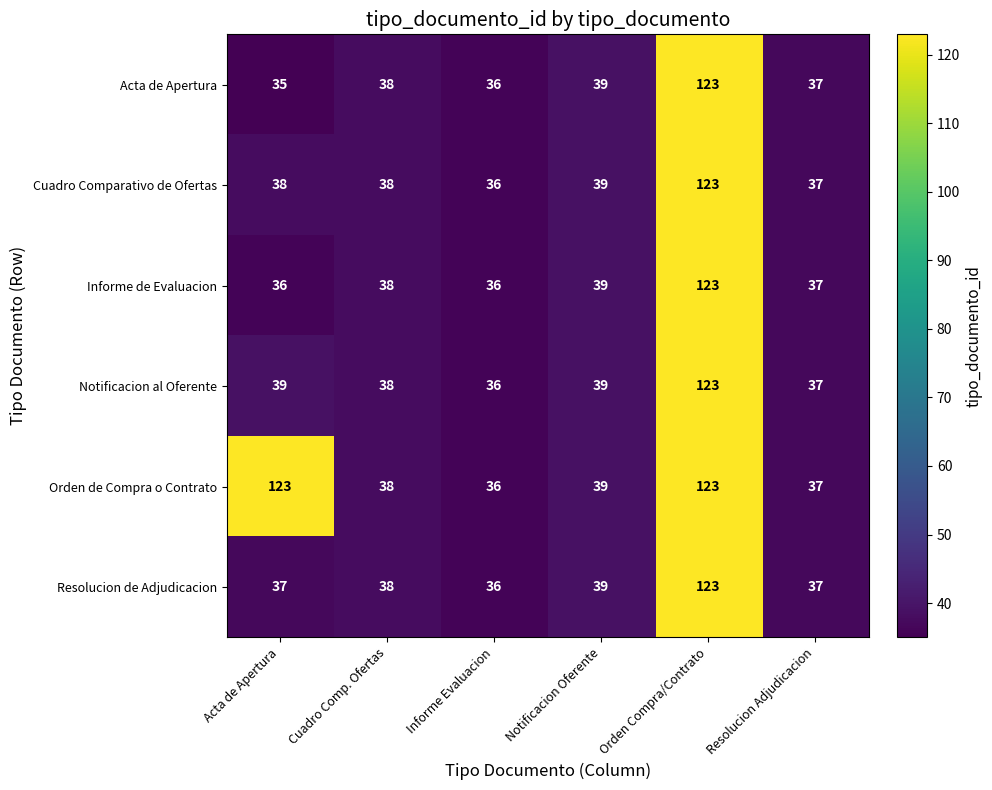

What is the minimum value shown in the chart?

35